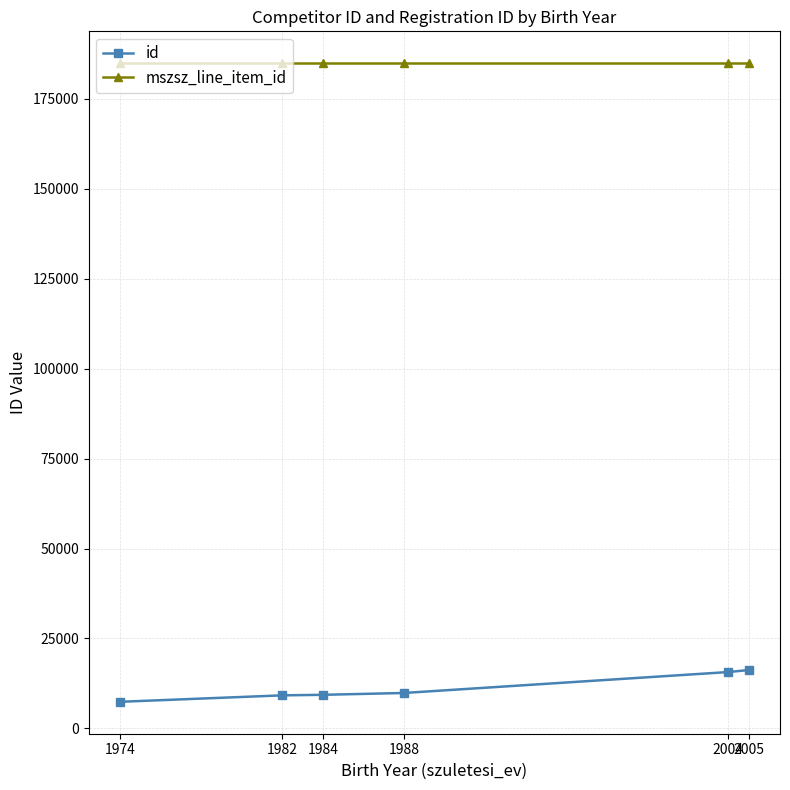

At how many categories does at least one series exceed 106505?

6